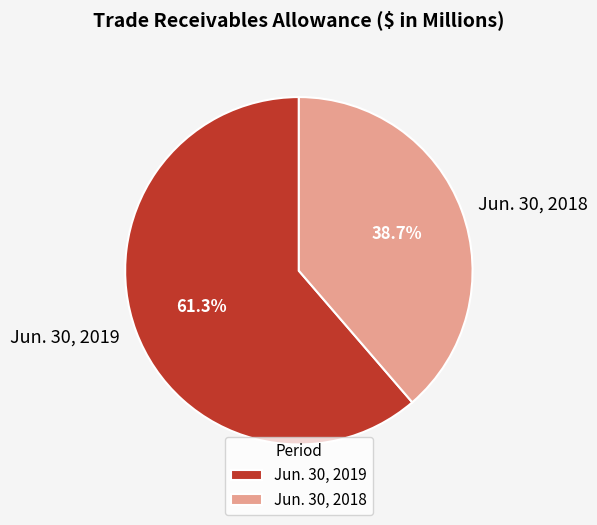

Do Jun. 30, 2018 and Jun. 30, 2019 together represent more than half of the pie?

Yes